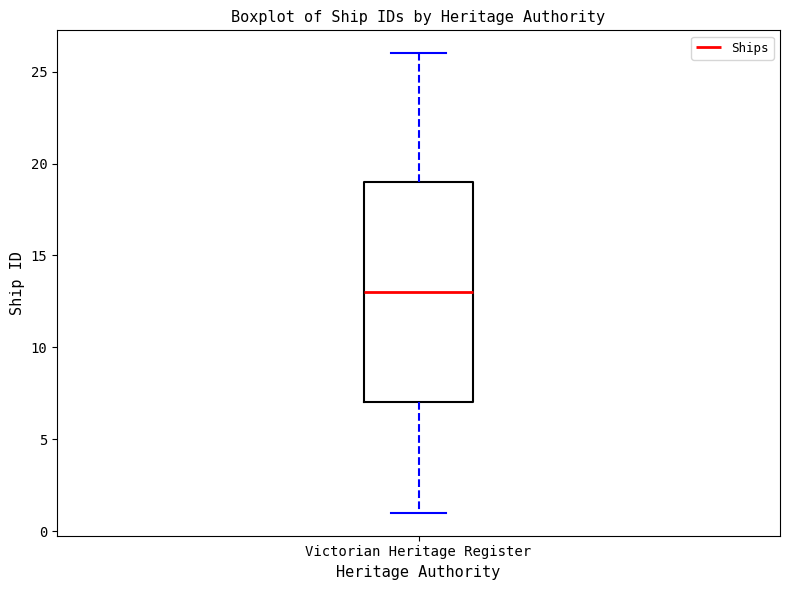

Read this box plot against the y-axis: the position of the median line, the range covered by the box, and the ends of both whiskers. The values are not printed on the chart, so give them approximately, as read against the axis.

median 13, box 7 to 19, whiskers 1 to 26